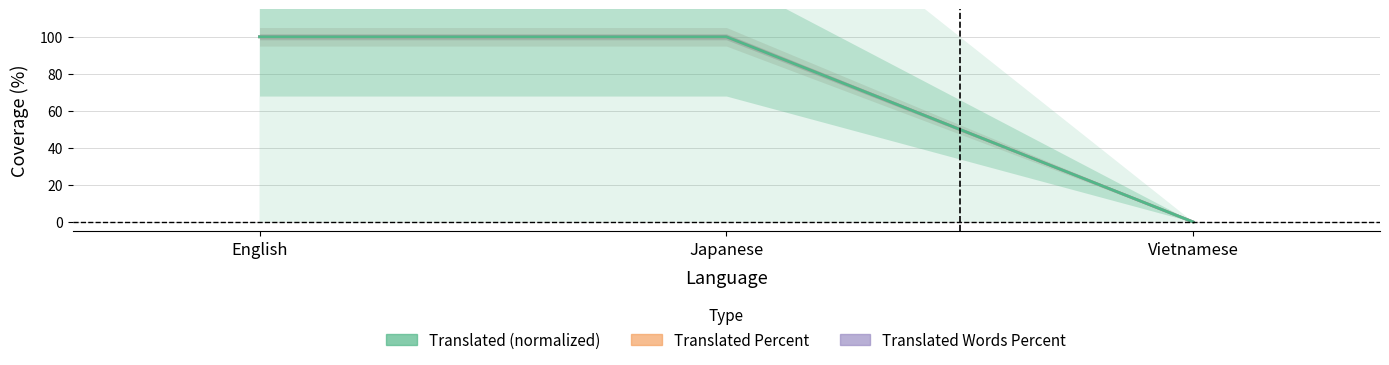

Is the value of Translated at Japanese greater than the value of Translated Percent at Vietnamese?

Yes